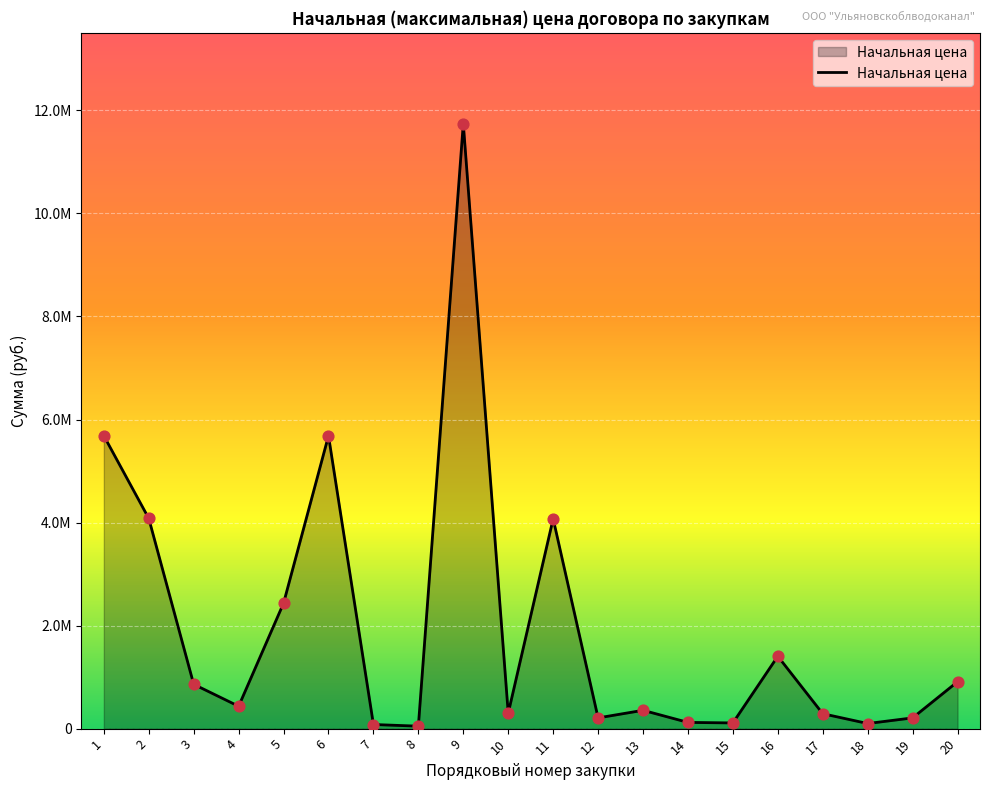

Which has a higher value, 15 or 13?

13